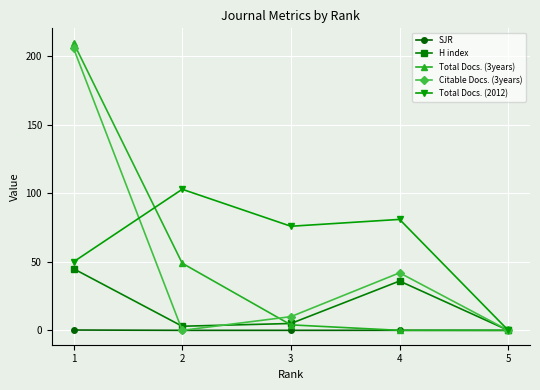

Where is the first local maximum for Total Docs. (2012)?

2